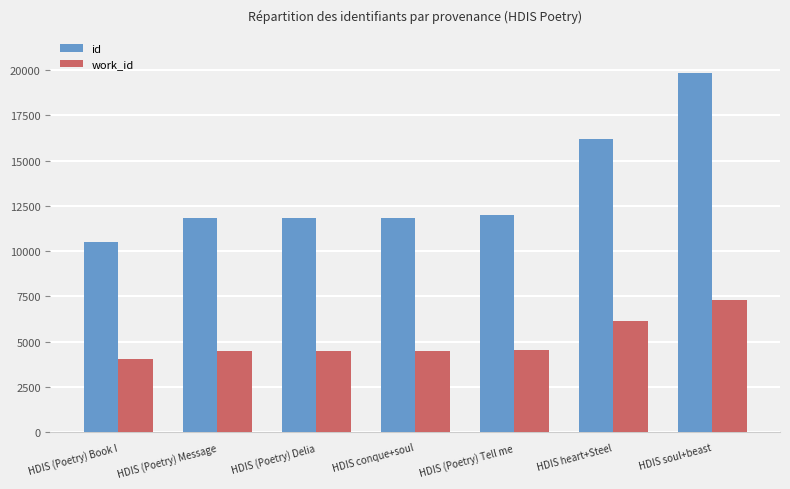

Read the work_id value at HDIS soul+beast, to the nearest 50.

7300